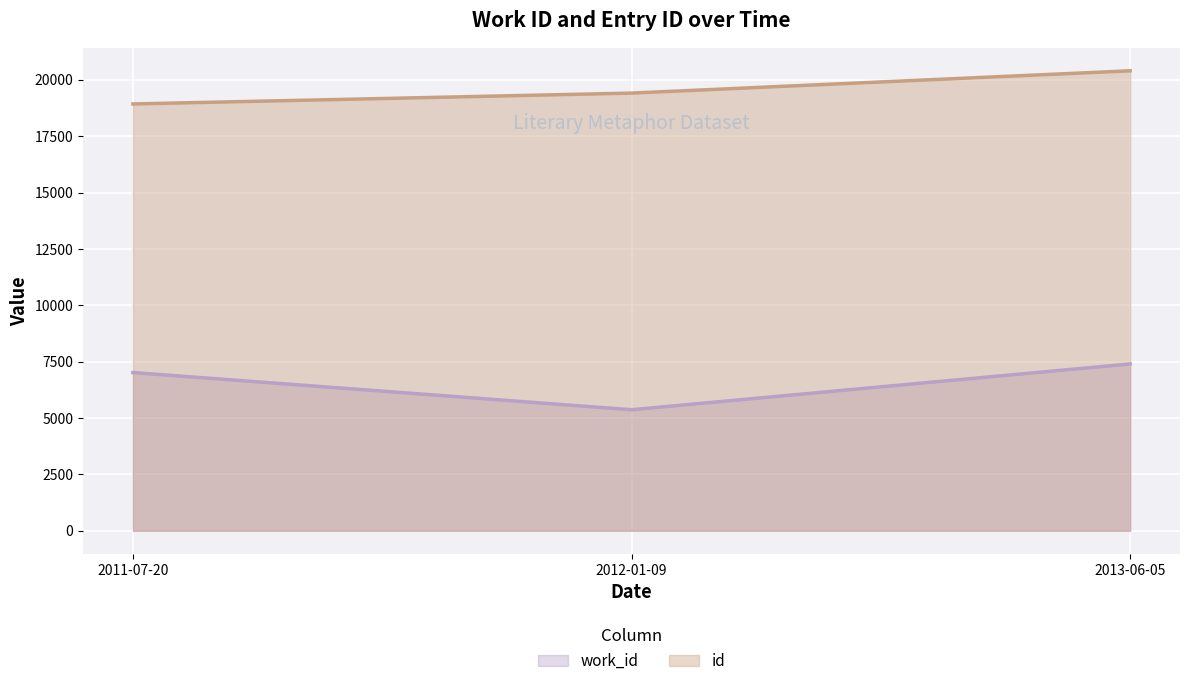

How many values in the work_id series are below 7019?

1